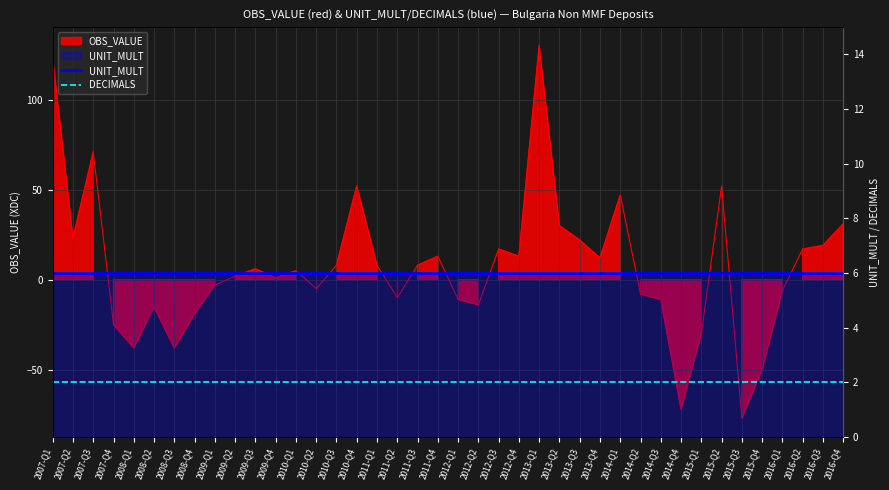

True or false: DECIMALS and UNIT_MULT cross at least once.

False